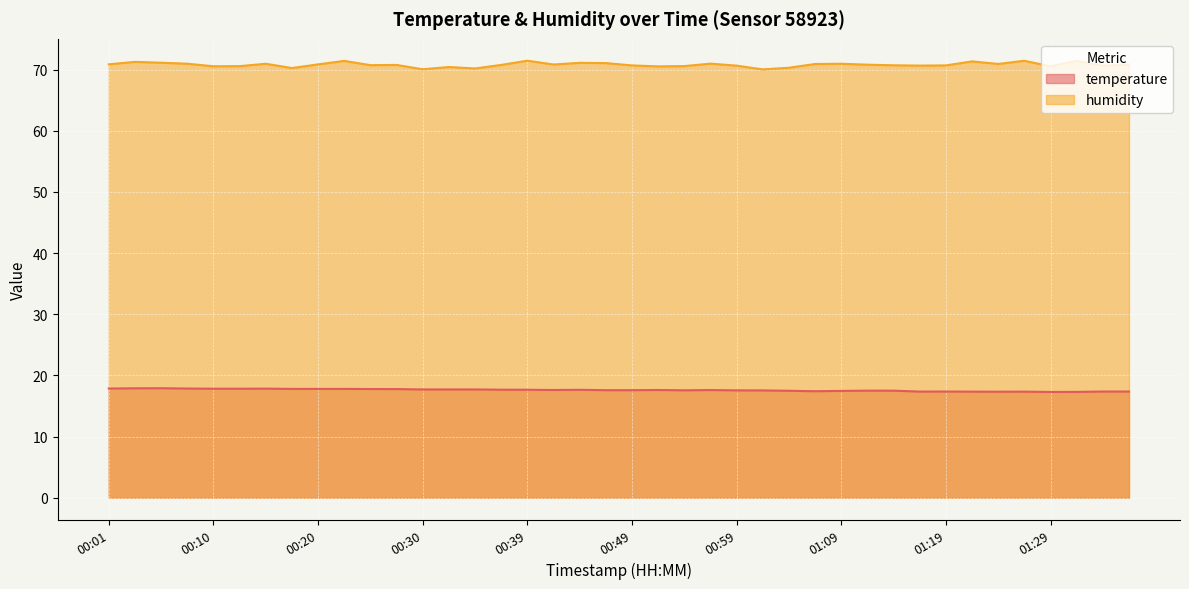

True or false: temperature and humidity intersect in this chart.

False